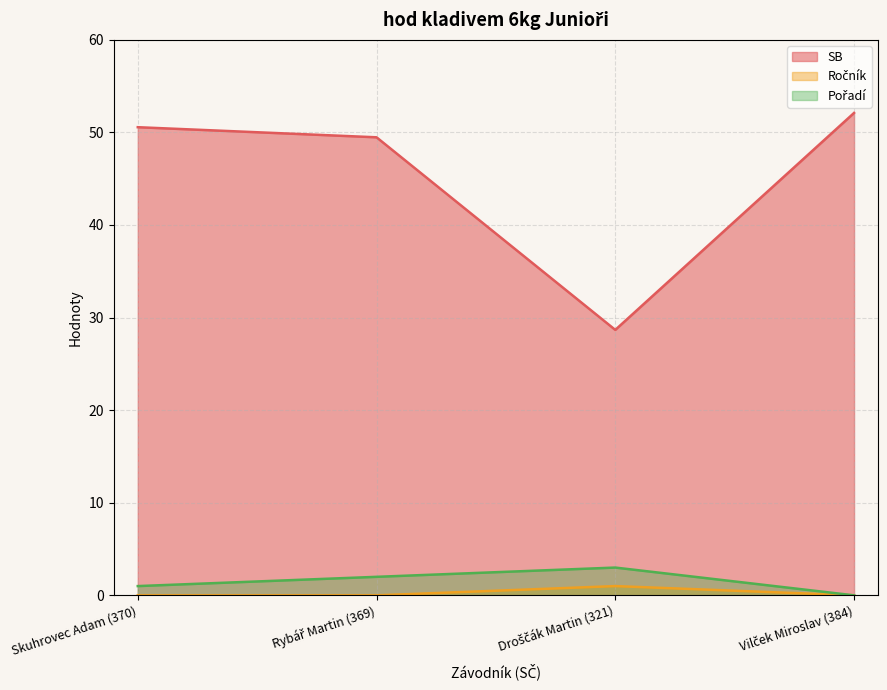

What is the label of the 4th point from the left?

Vilček Miroslav (384)